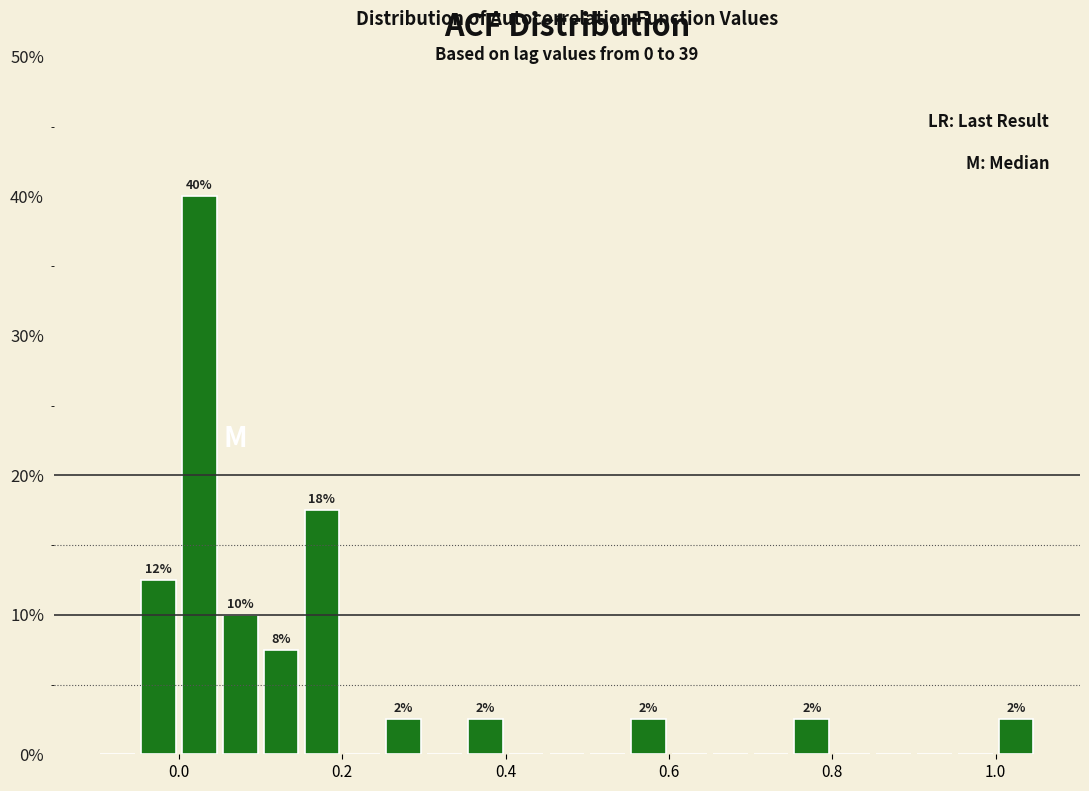

Around what value on the x-axis is the tallest bar? Give the approximate position of its centre, as read against the axis.

0.02